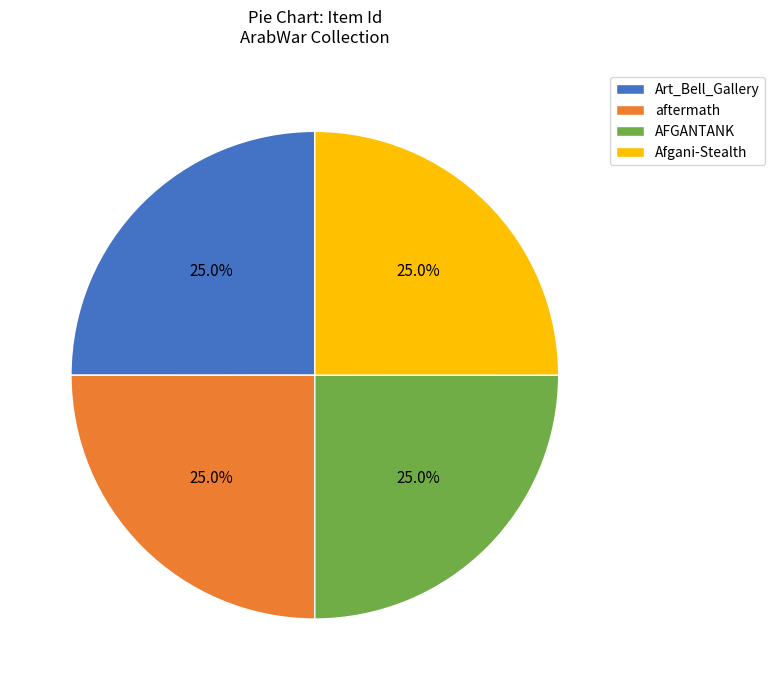

To the nearest percent, what is the average slice percentage?

25%